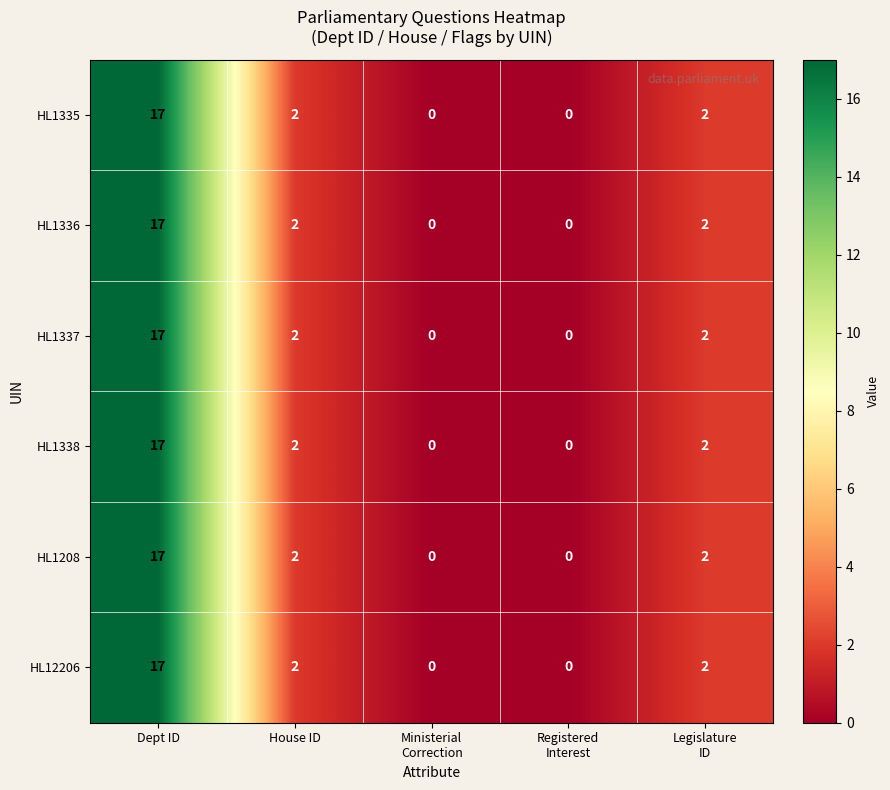

Count the HL1208 values in the range 0 to 2.

4